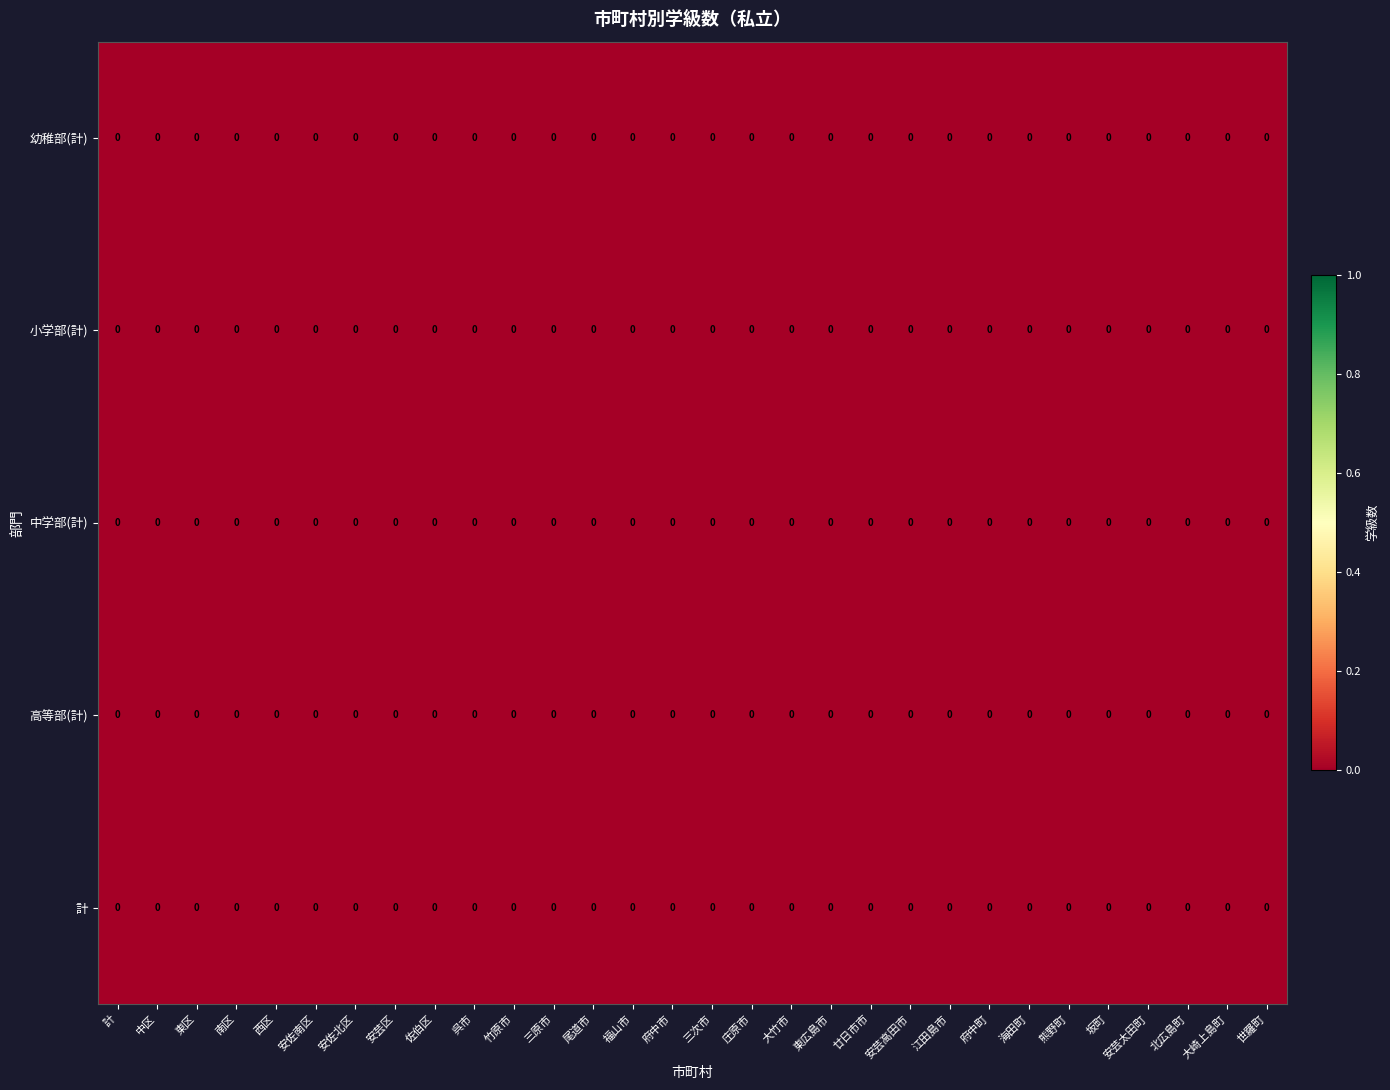

Where is row_0 nearest to the value 0?

佐伯区